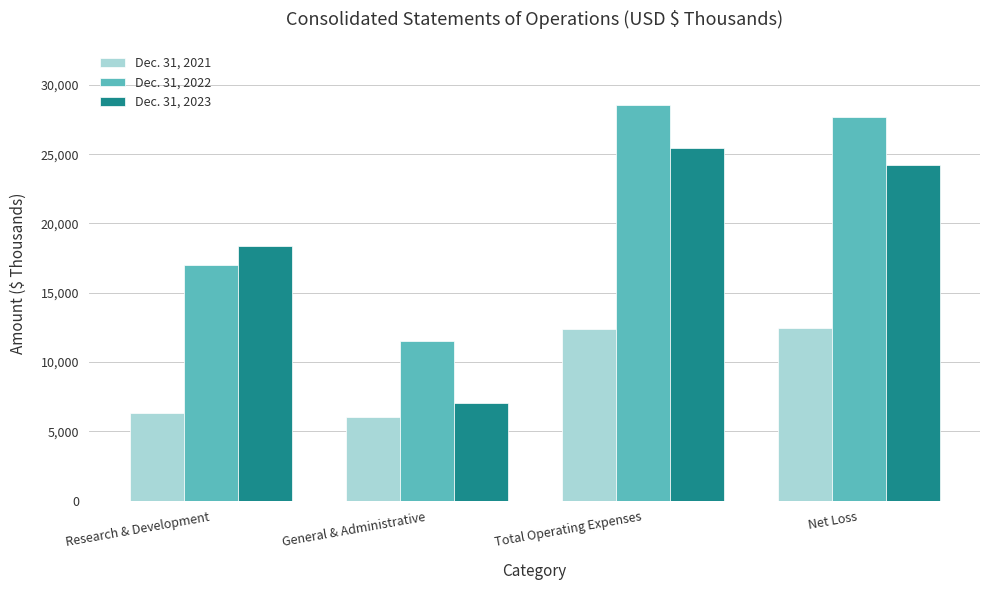

What position from the left is General & Administrative?

2